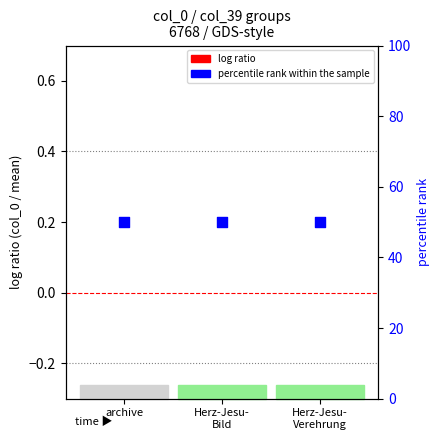

Is the value of log ratio (col_0/mean - 1) at Herz-Jesu-
Verehrung greater than the value of percentile rank within the sample at Herz-Jesu-
Bild?

No